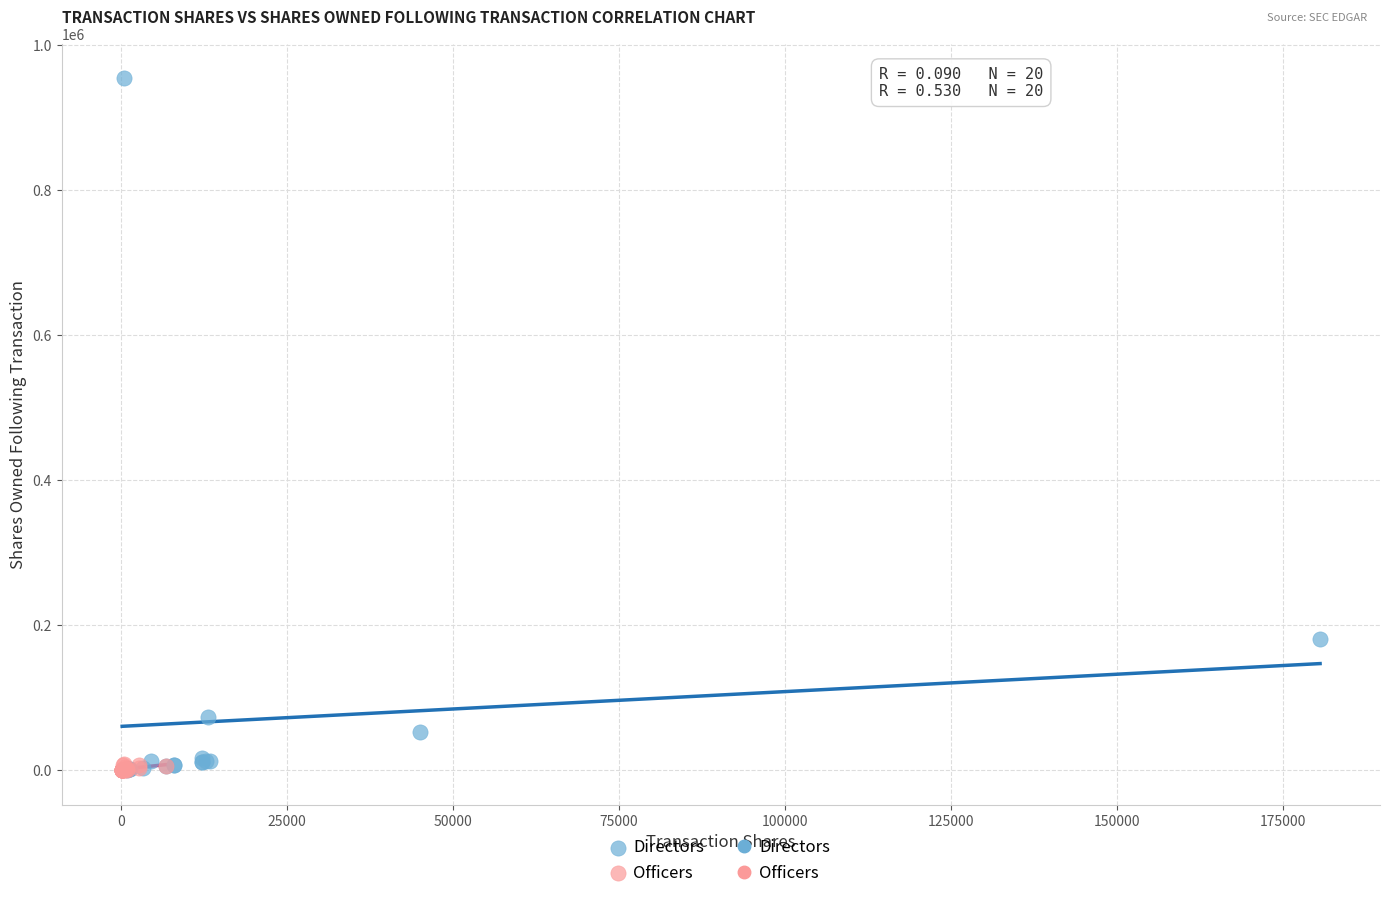

Which series has the widest spread of Y values?

Directors